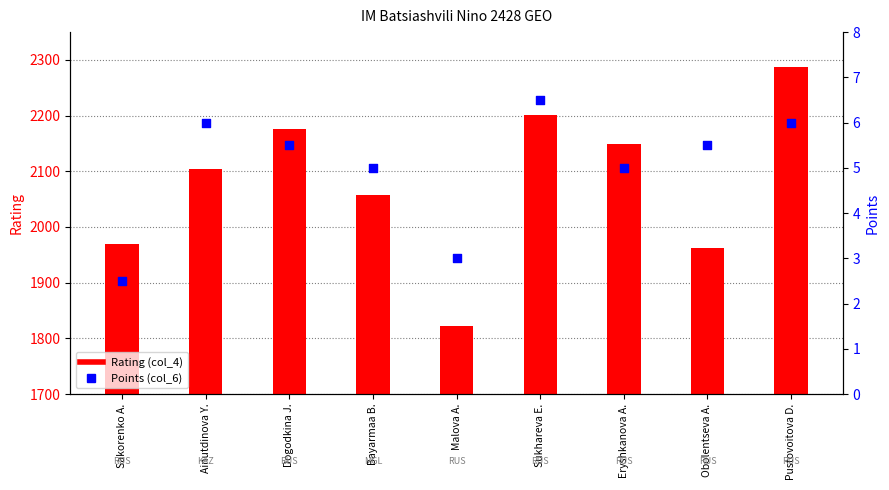

Which series contains the highest Y value?

Rating (col_4)